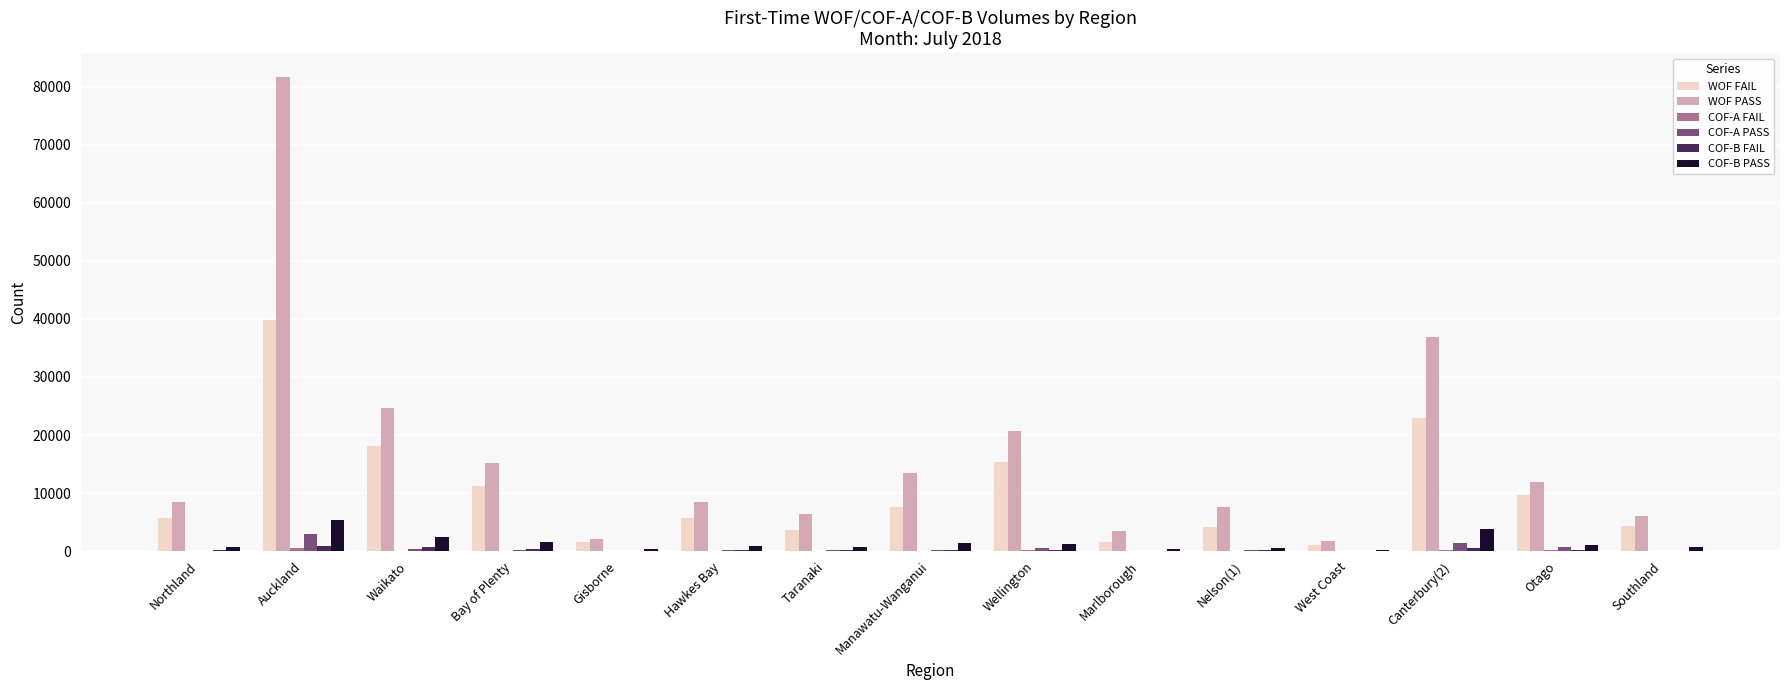

Is it true that WOF PASS equals 16894 at Waikato?

False